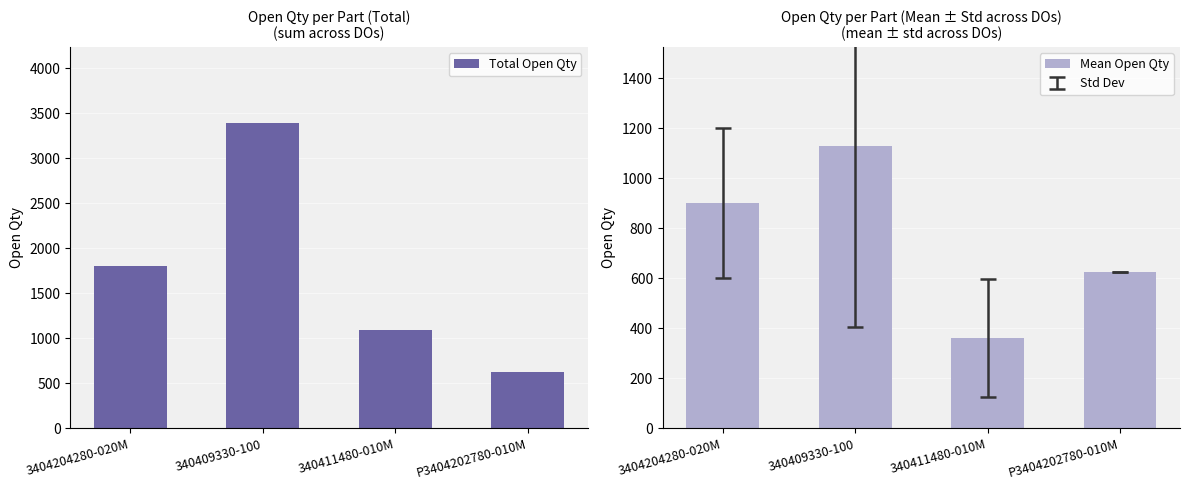

The value of Mean Open Qty at P3404202780-010M is 198.2. True or false?

False